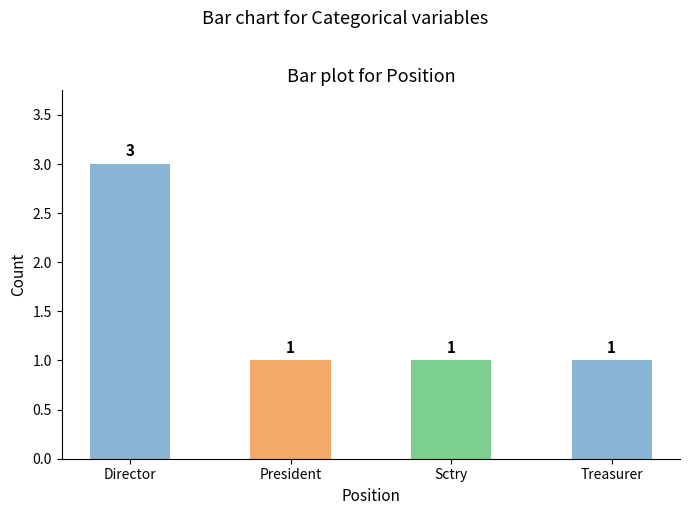

What is the smallest value displayed?

1